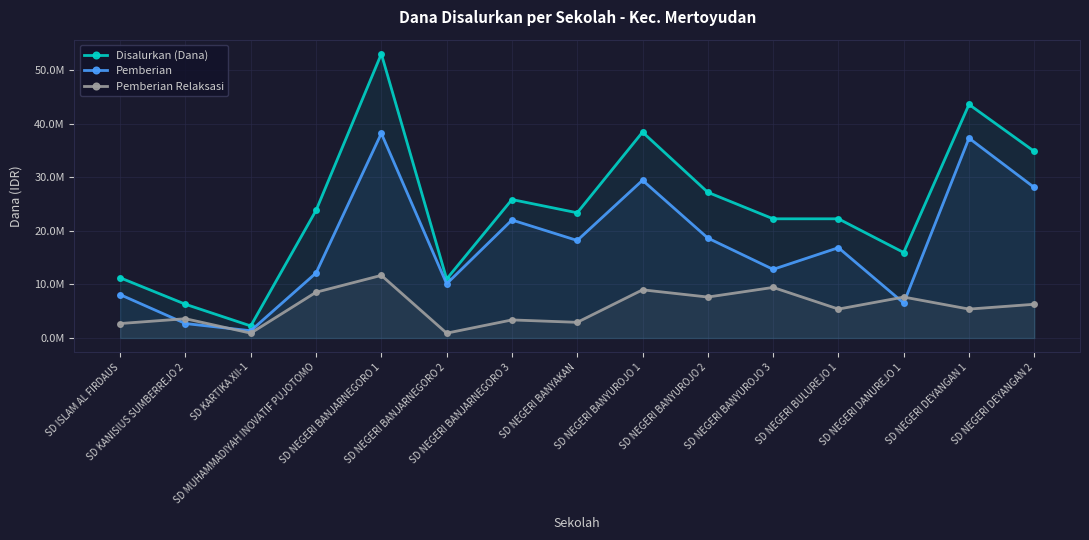

At which category is the sum across all series the highest?

SD NEGERI BANJARNEGORO 1